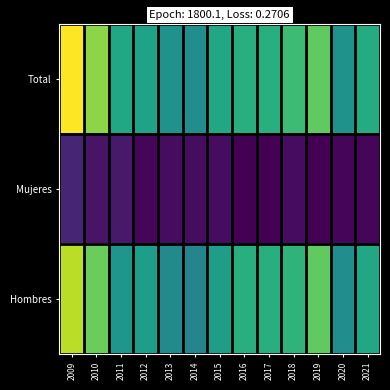

Between 2014 and 2018, which series saw the biggest shift?

Total